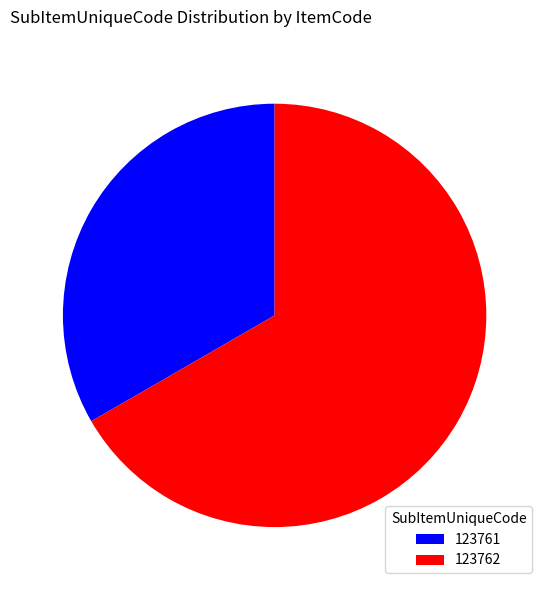

How many segments does this pie chart have?

2